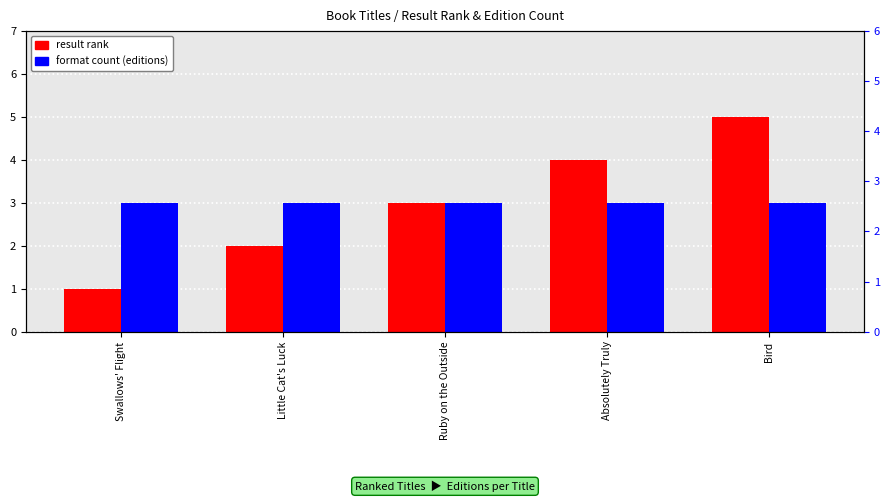

Is it true that result rank equals 1 at Little Cat's Luck?

False